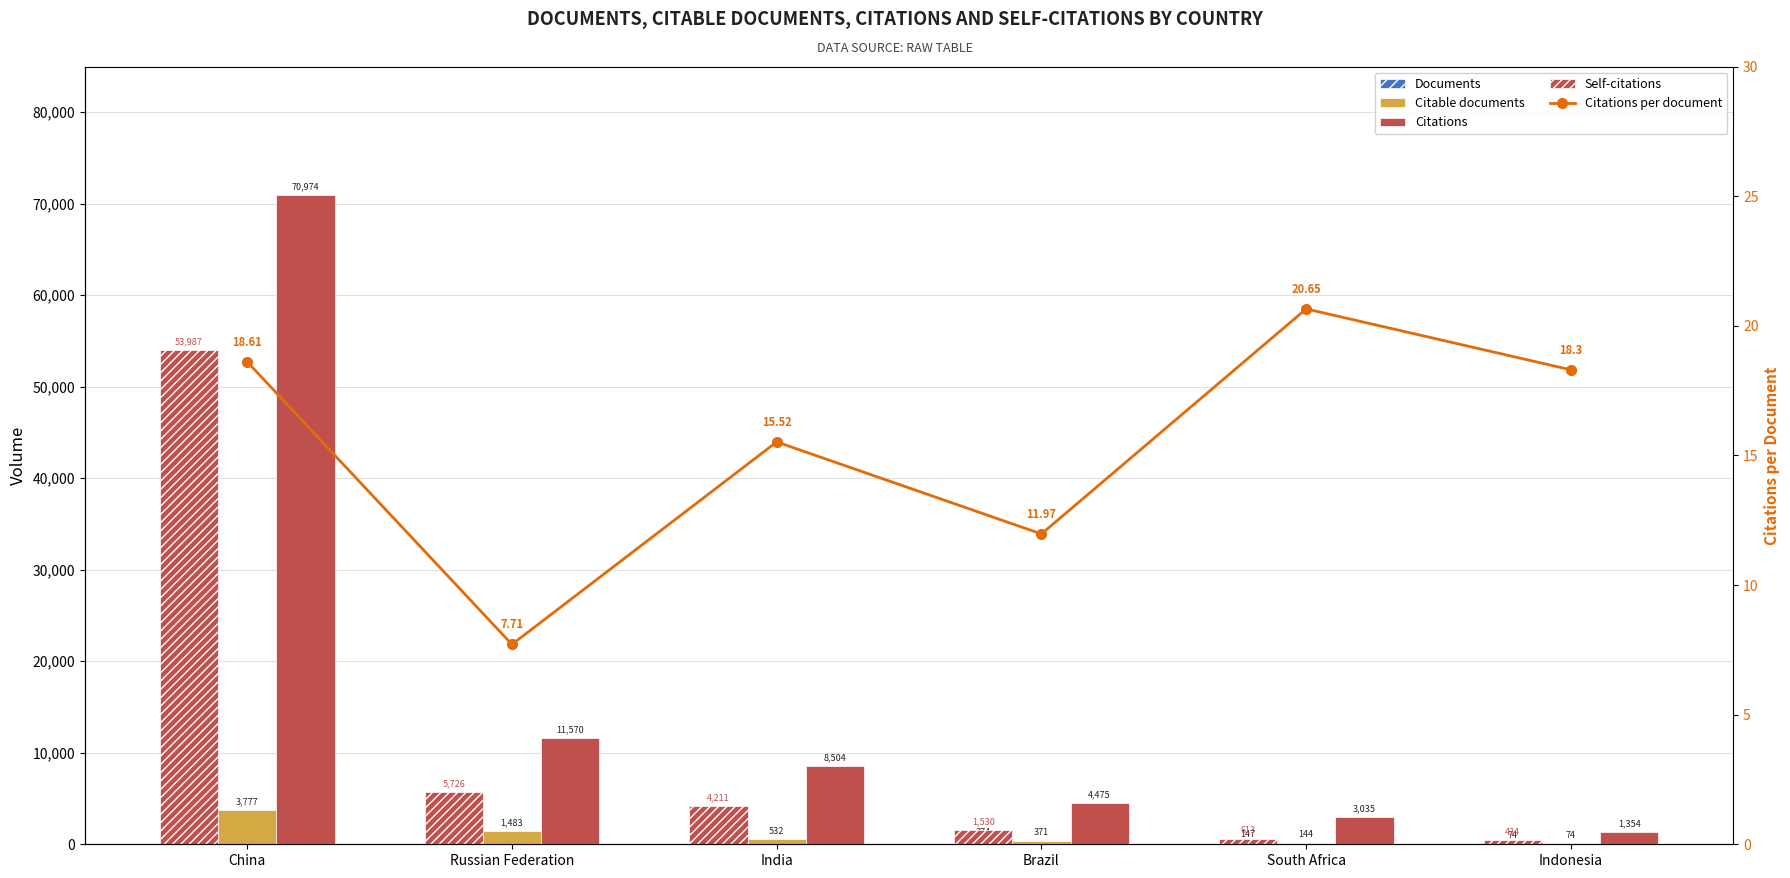

What position from the right is India?

4